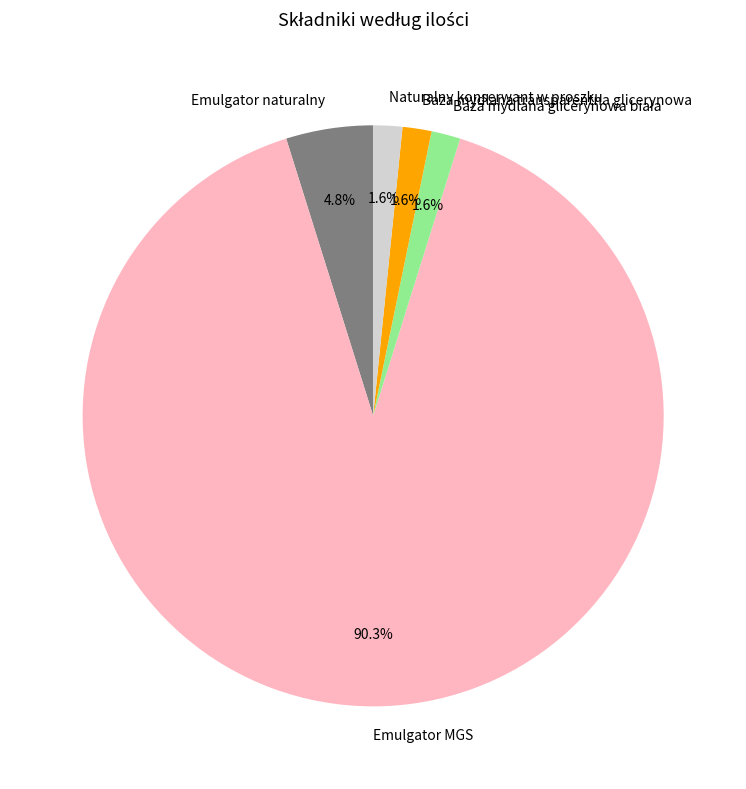

How many segments does this pie chart have?

5